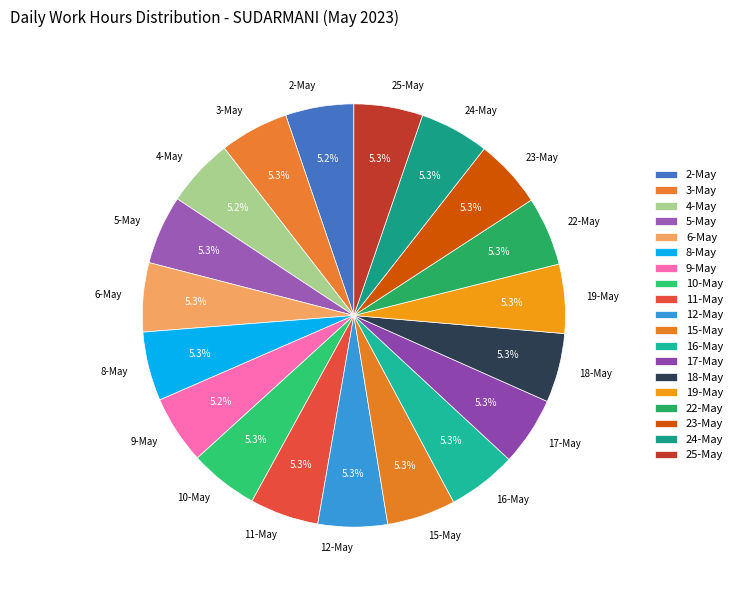

To the nearest percent, what portion does 19-May represent?

5%